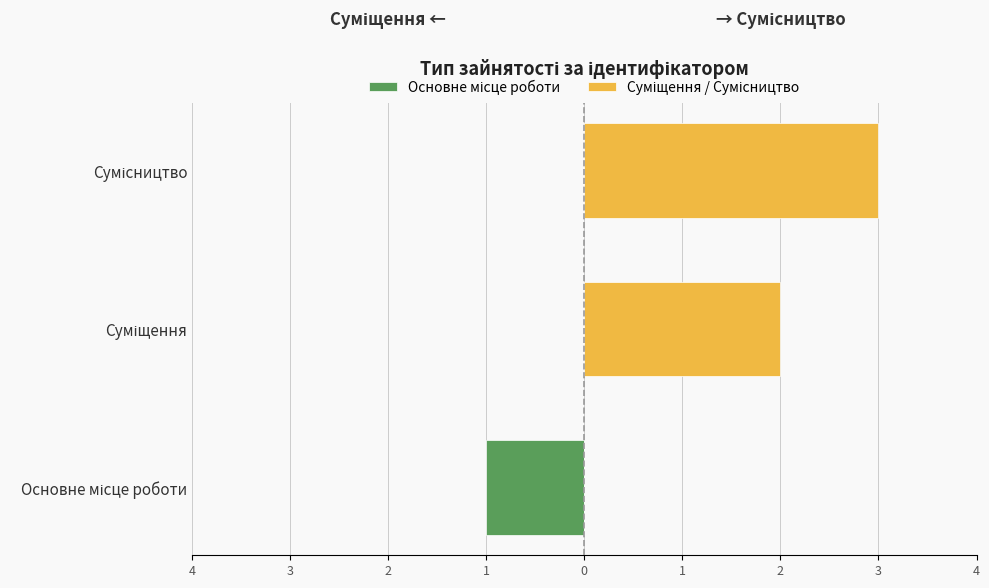

Is it true that Основне місце роботи equals 0 at Суміщення?

True